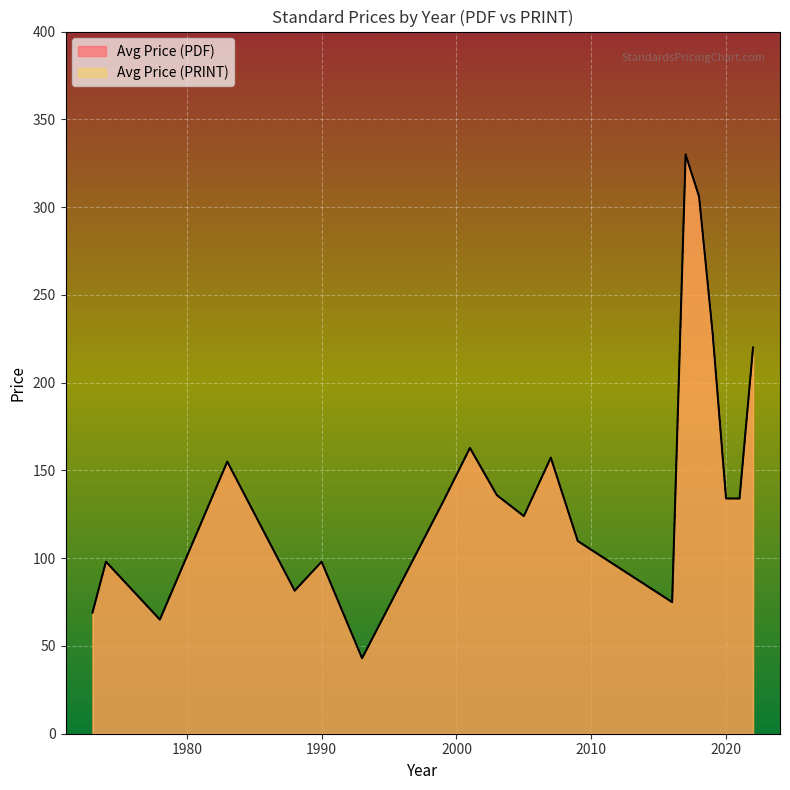

What is the average value of the Avg Price (PDF) series?

145.3